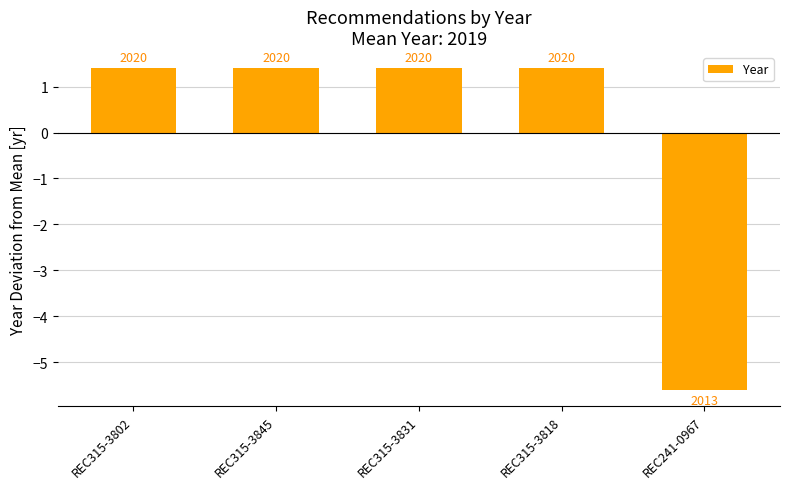

How many bars are there in total?

5